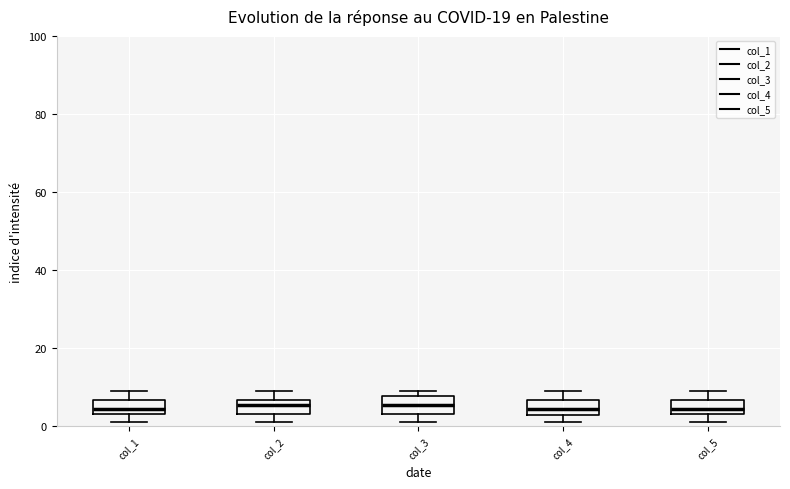

Reading left to right, read every box against the y-axis: the position of its median line, the range the box covers, and the ends of its whiskers. The values are not printed on the chart, so give them approximately, as read against the axis.

col_1: median 4 (inside the box), box 4 to 6, whiskers 2 to 10
col_2: median 6 (inside the box), box 4 to 6, whiskers 2 to 10
col_3: median 6, box 4 to 8, whiskers 2 to 10
col_4: median 4 (inside the box), box 4 to 6, whiskers 2 to 10
col_5: median 4 (inside the box), box 4 to 6, whiskers 2 to 10